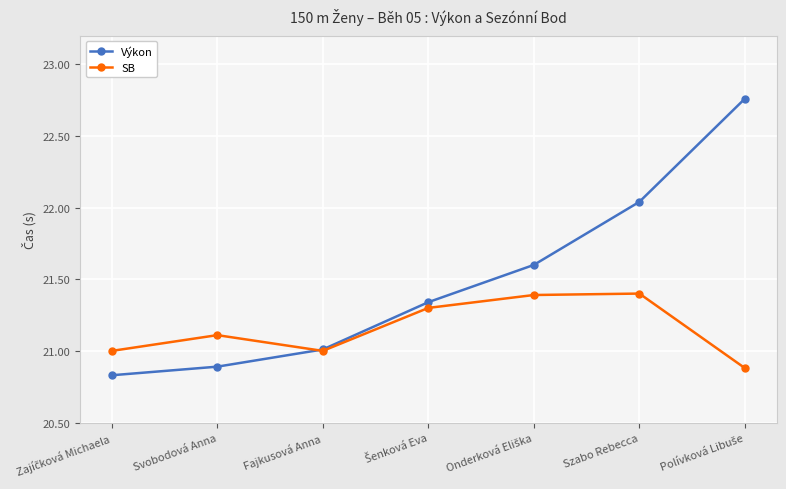

The SB series shows 6.6 at Fajkusová Anna. True or false?

False